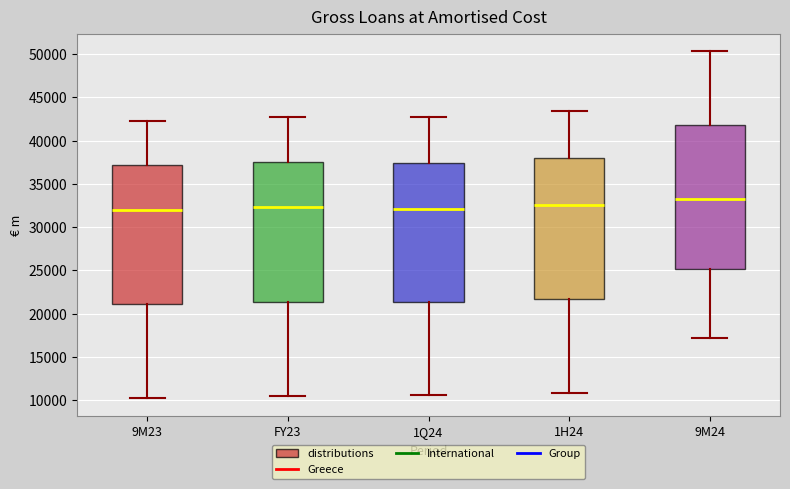

Where is the upper edge of the box for 9M24 on the y-axis? The values are not printed on the chart, so give them approximately, as read against the axis.

42000